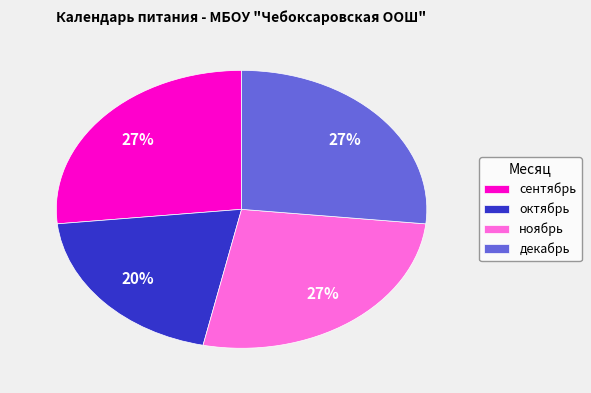

What is the smallest slice in the pie chart?

октябрь